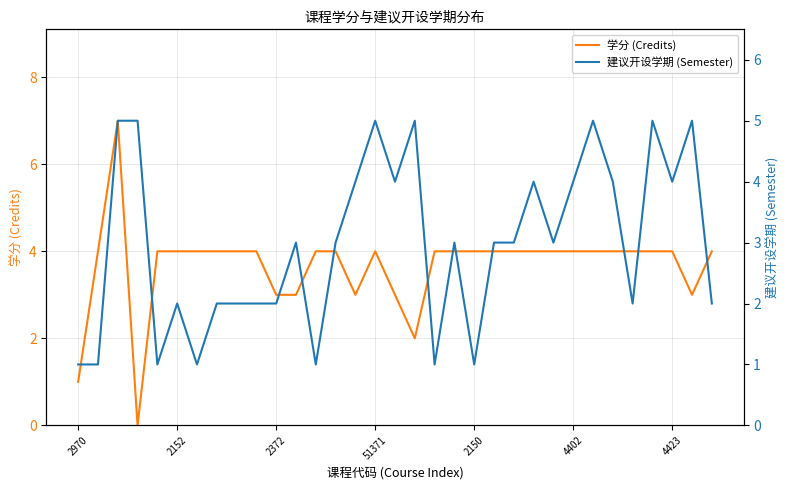

What position from the left is 8?

9